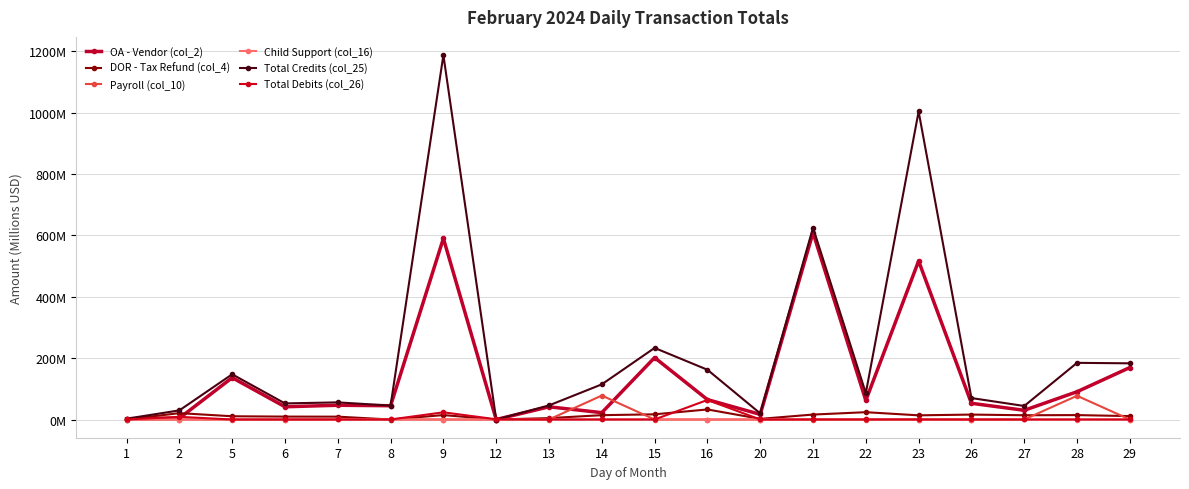

Is this an area chart (filled region under the line)?

No